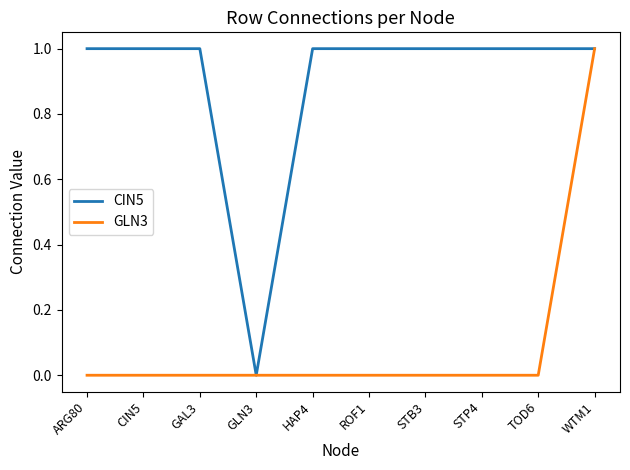

What is the difference between the highest and lowest values at TOD6?

1